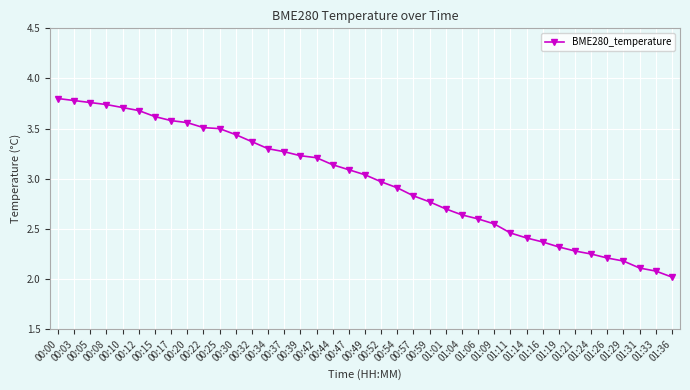

What is the difference between the maximum and minimum values?

1.8